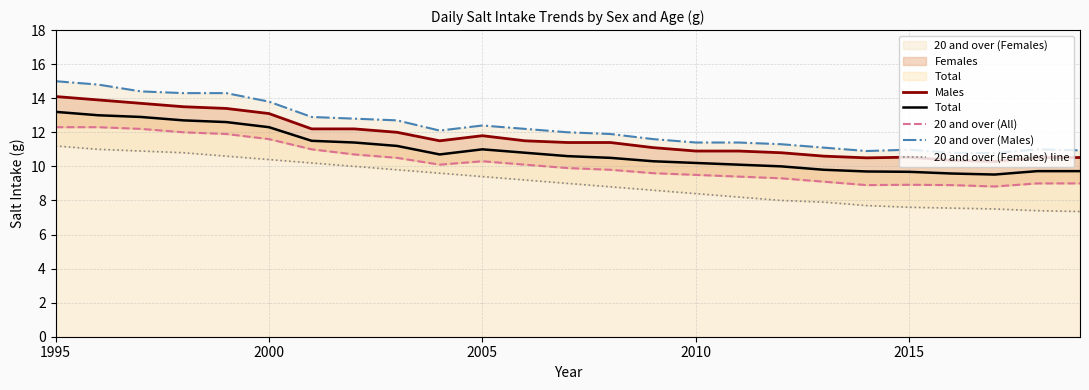

True or false: 20 and over (Females) line and 20 and over (Males) intersect in this chart.

False